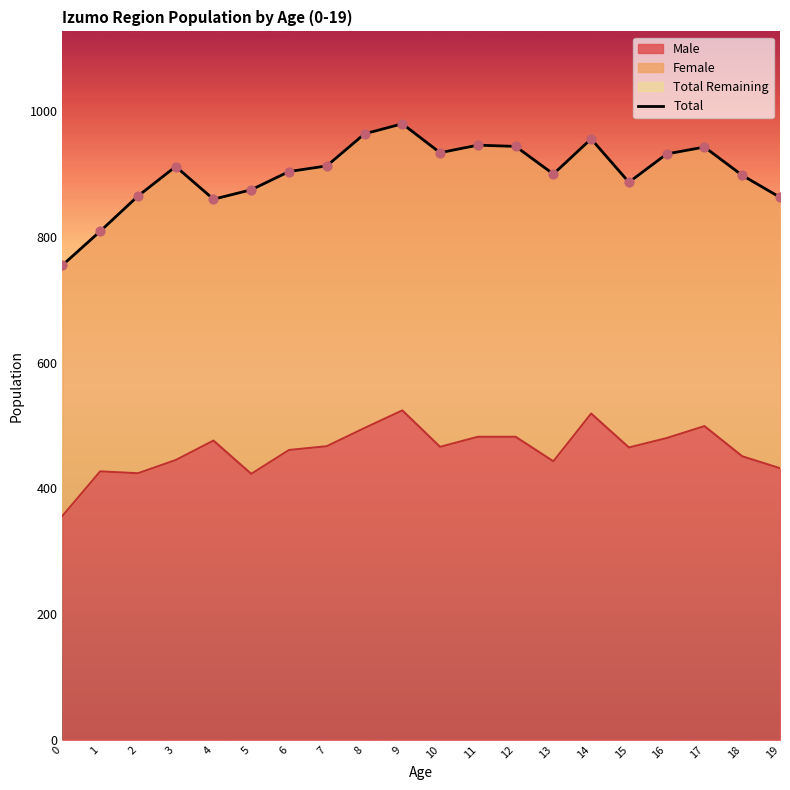

What is the total value across all series at 14?

1475